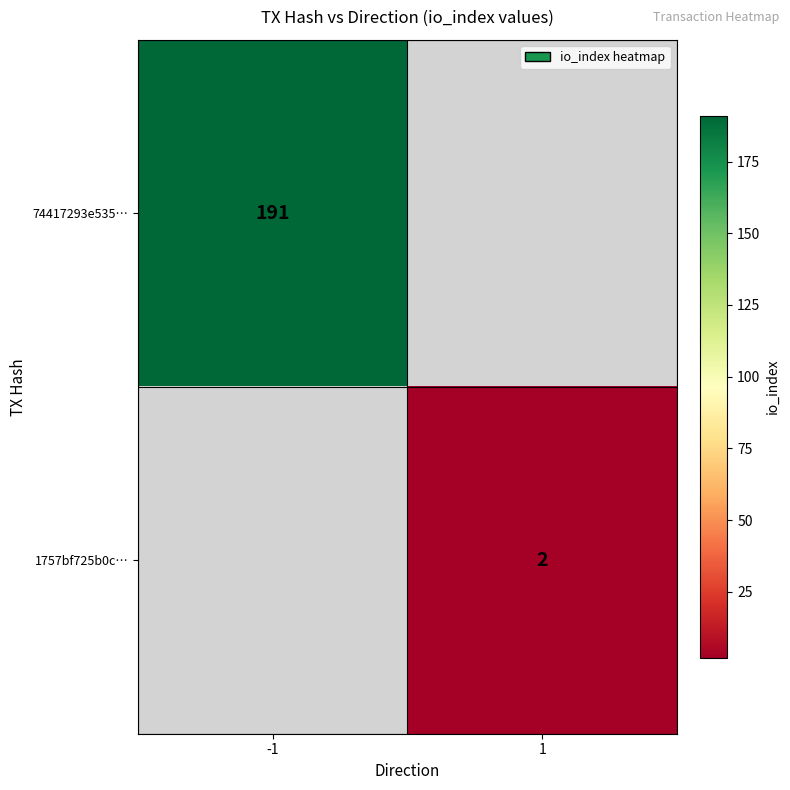

Is it true that 74417293e535… equals 329.3 at -1?

False